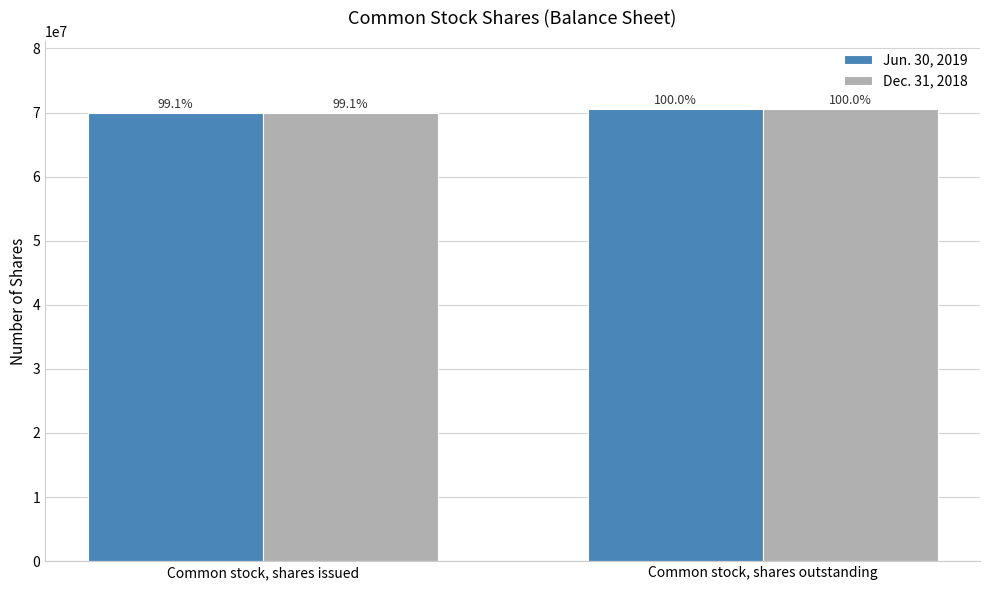

What is the label of the 2nd bar from the right?

Common stock, shares issued